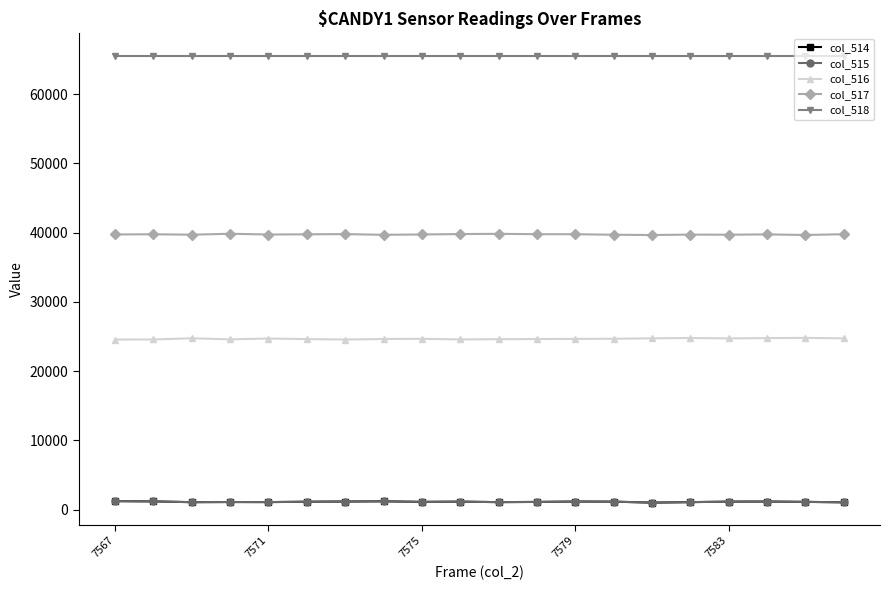

True or false: col_517 has more than 2 interior local peaks.

True